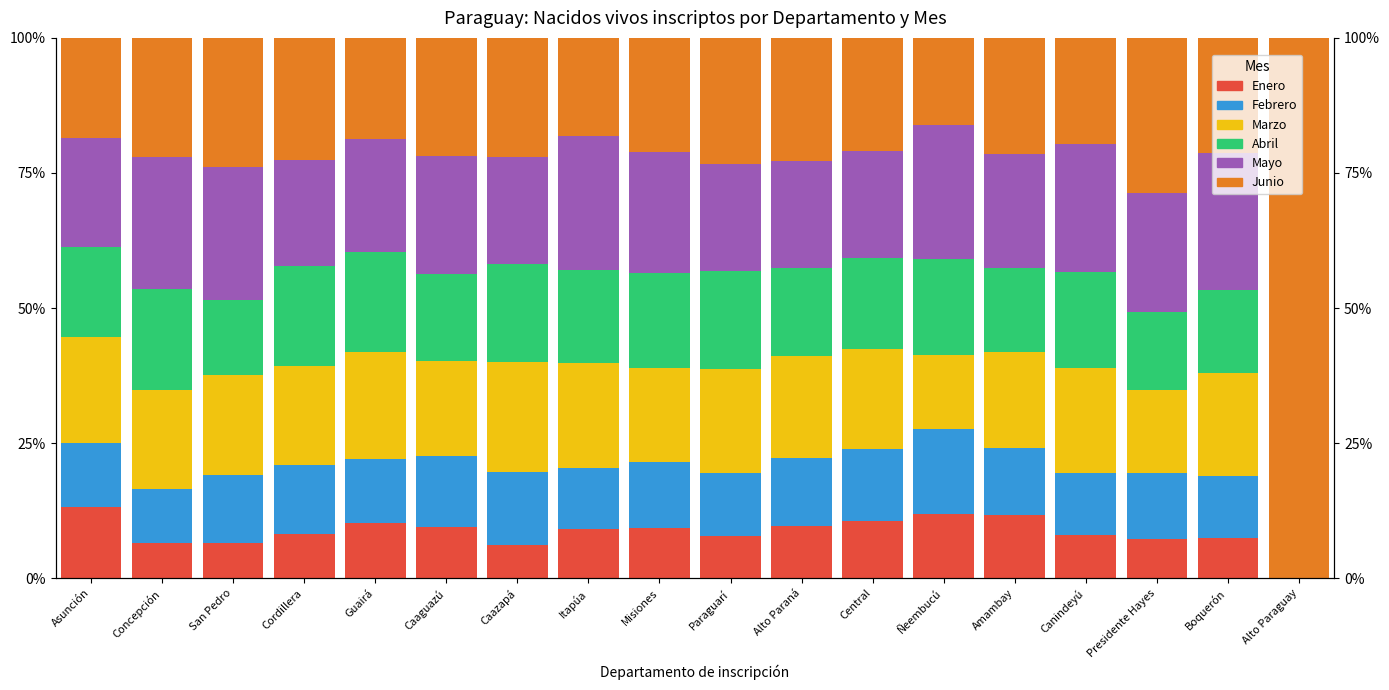

What is the maximum value shown in the chart?

100.0